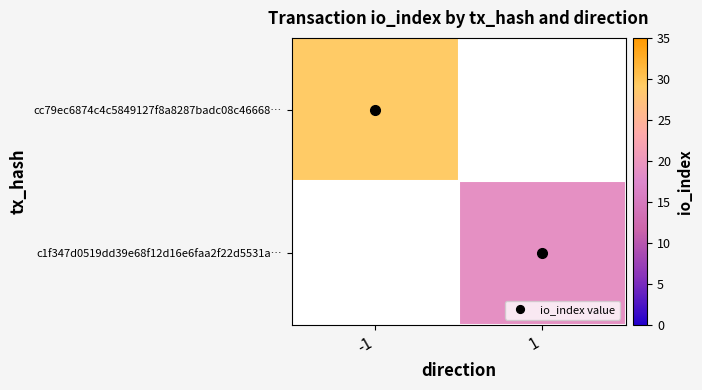

At which label is cc79ec6874c4c5849127f8a8287badc08c46668… closest to 29?

-1